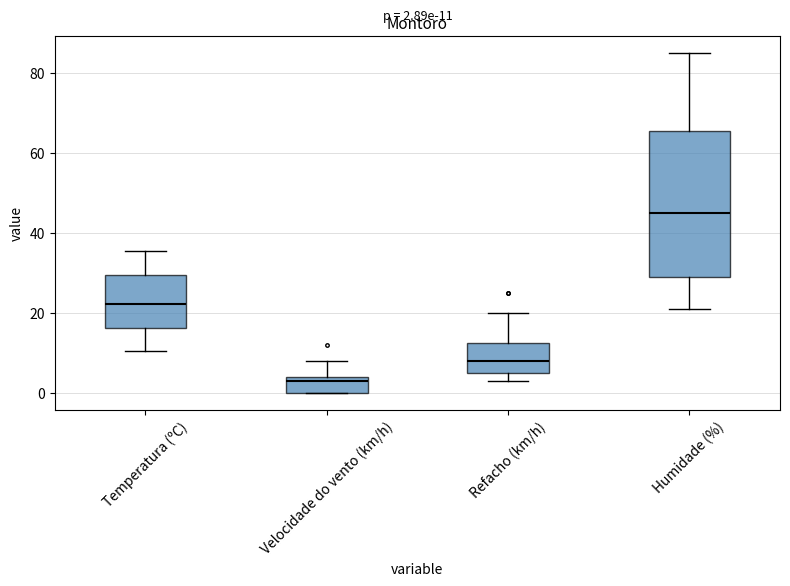

Which box is the tallest, from its lower edge to its upper edge?

Humidade (%)